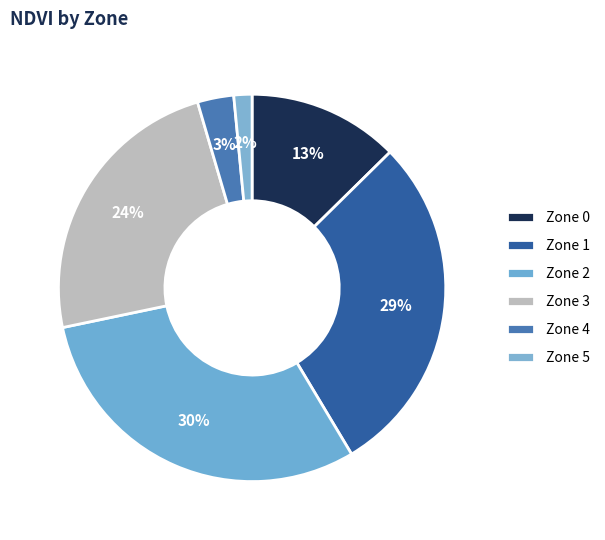

Count the number of slices in the pie.

6